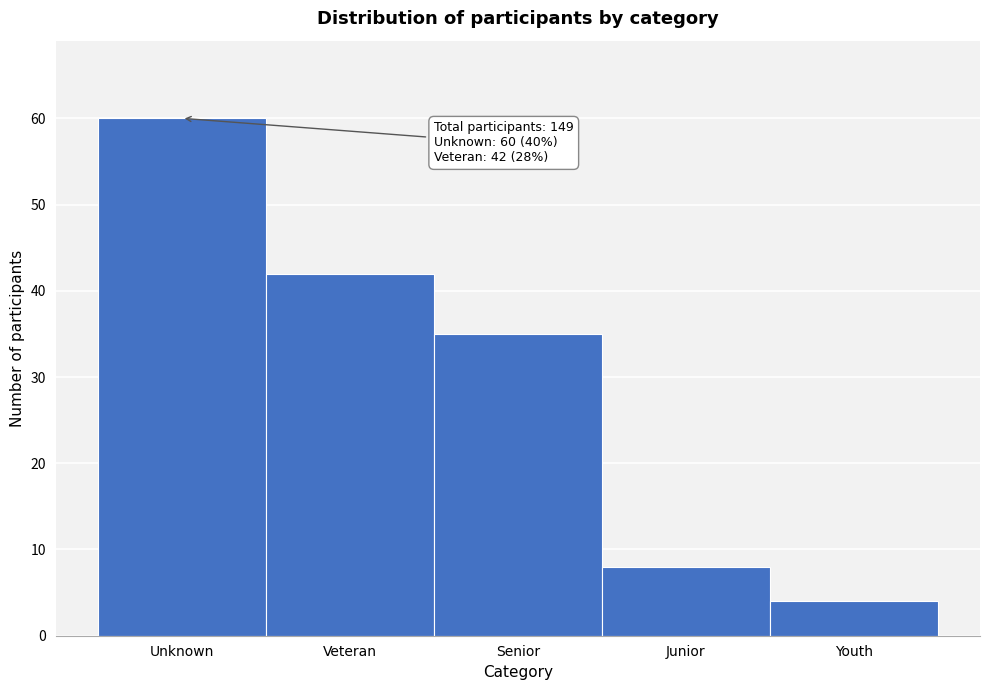

Reading left to right, what are all the values shown in this chart?

60	42	35	8	4